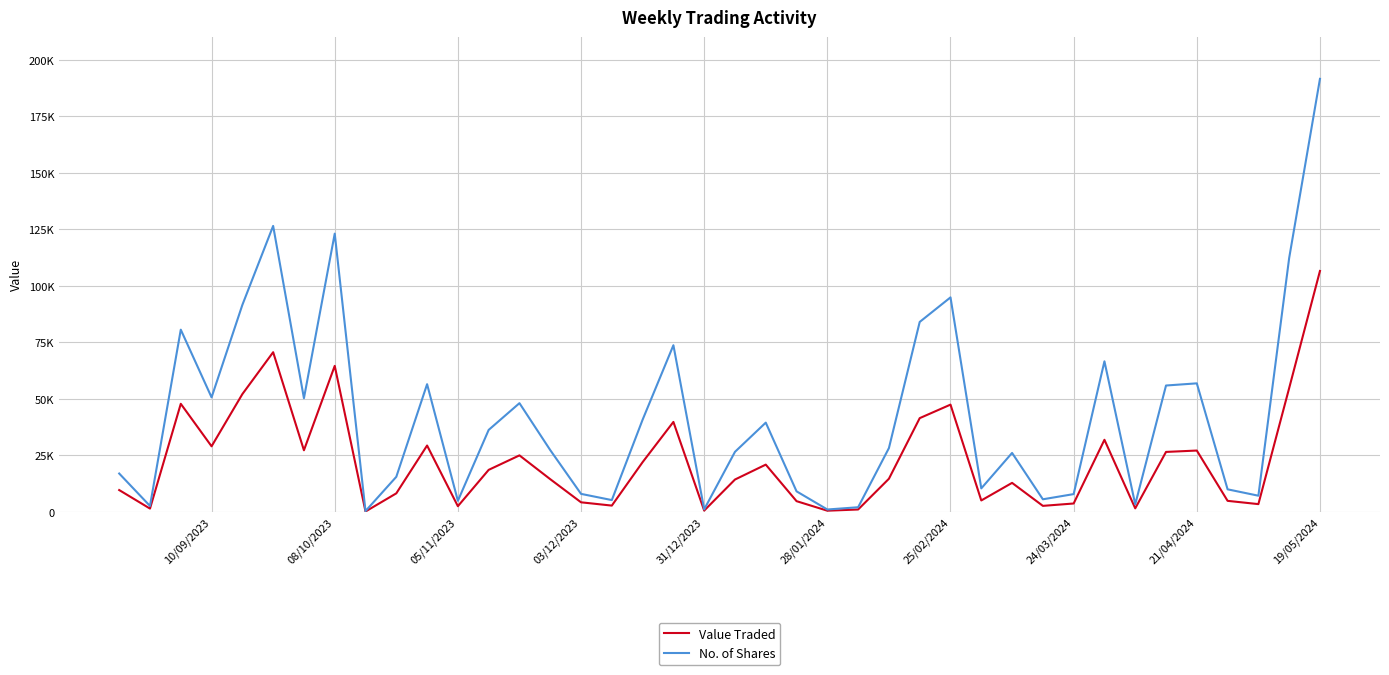

Which series has the largest range (max minus min)?

No. of Shares